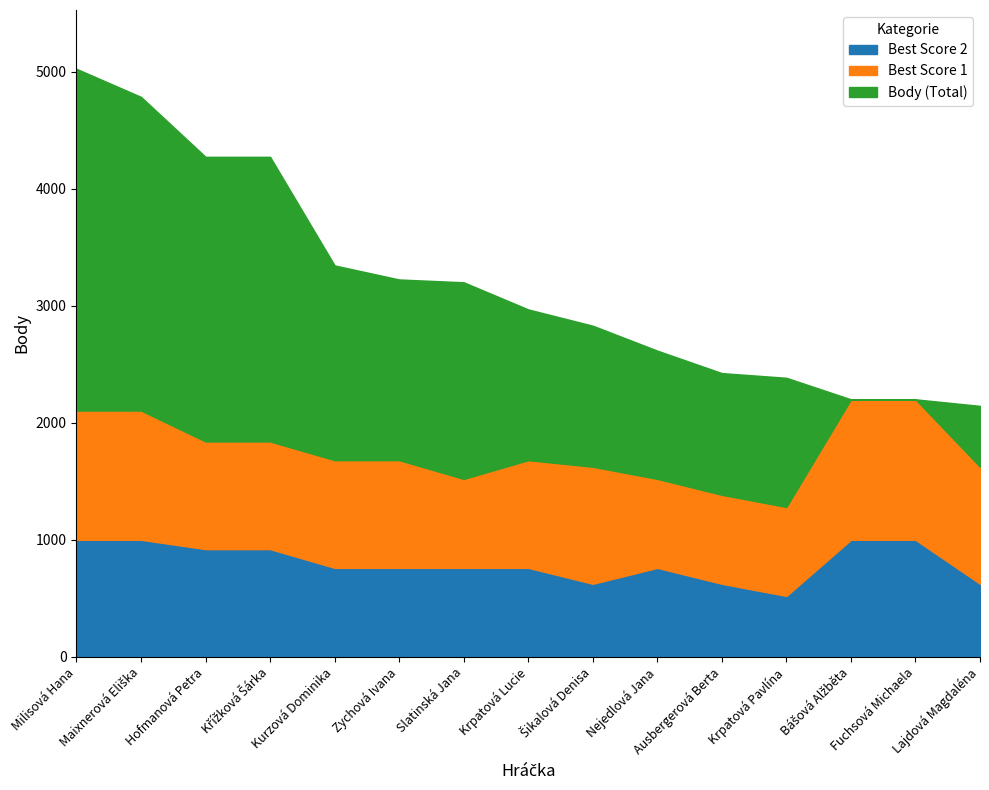

What is the sum of all Best Score 1 values?

14248